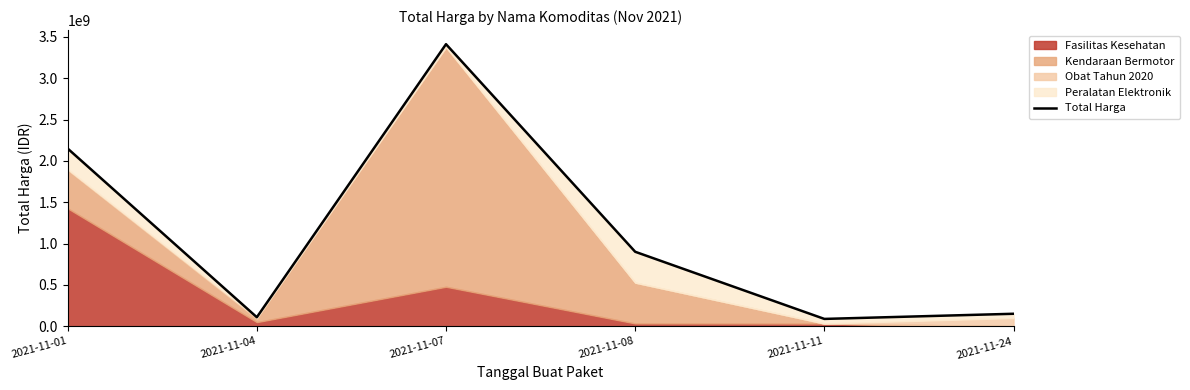

True or false: the data shows 1221259356 at 2021-11-07.

False